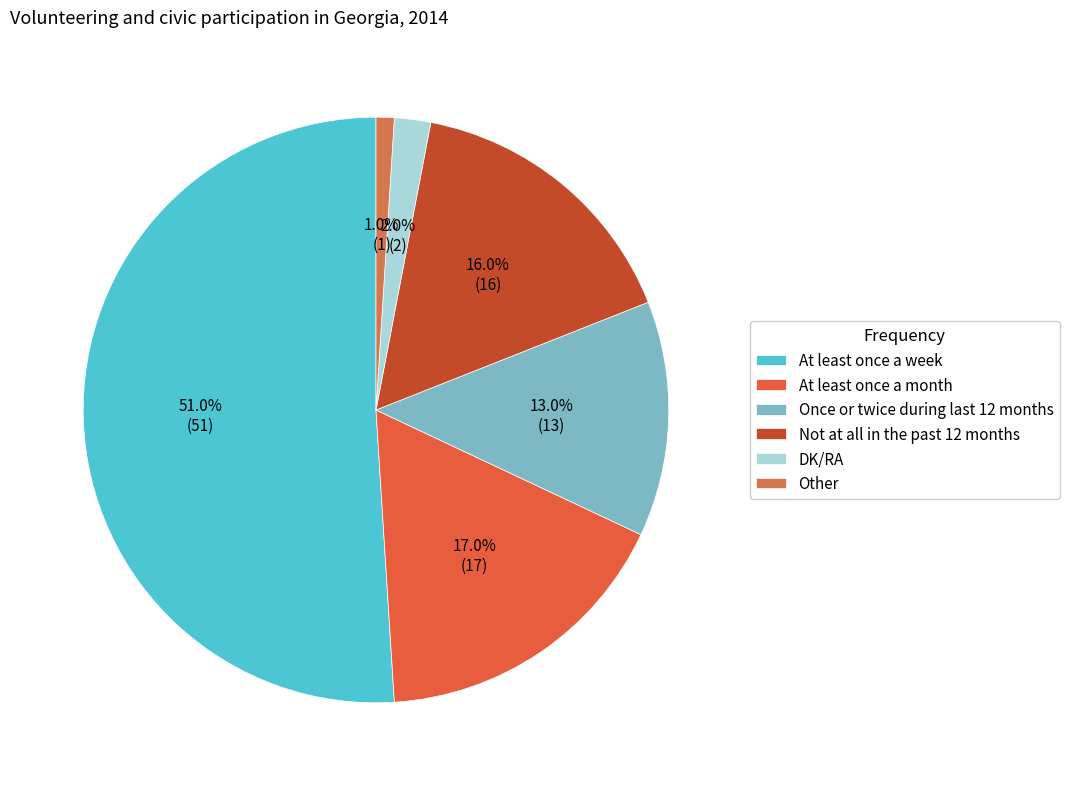

Does DK/RA represent more than half of the total?

No